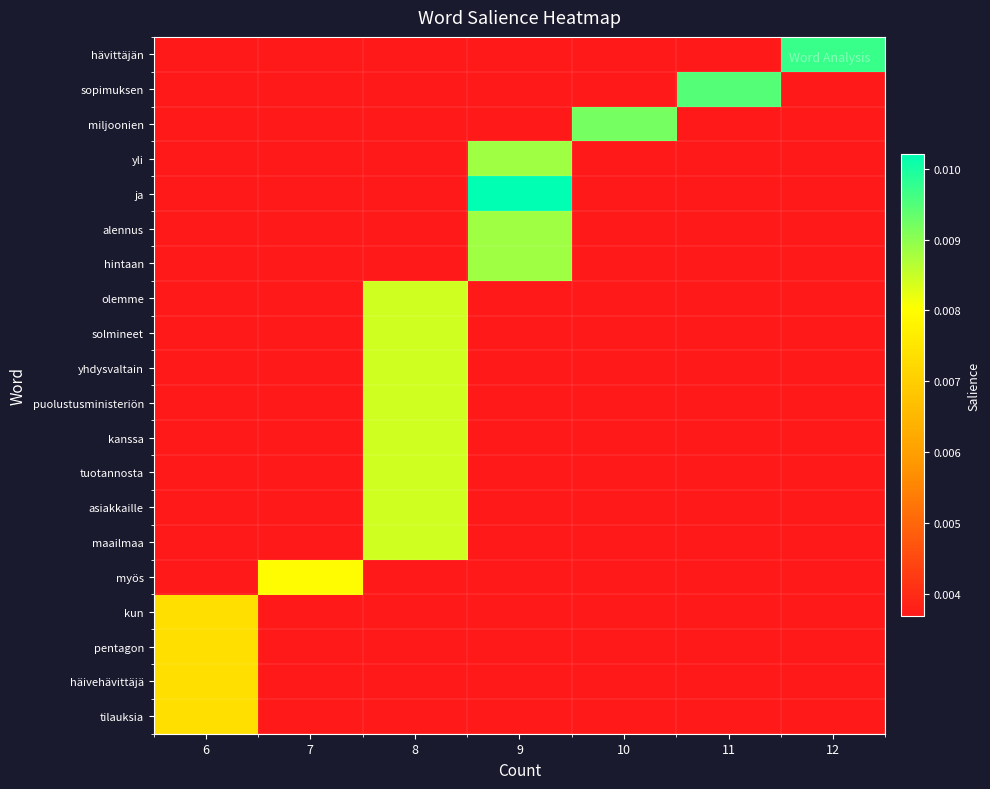

Reading left to right, list all the values displayed in this chart.

hävittäjän: 6=0.0	7=0.0	8=0.0	9=0.0	10=0.0	11=0.0	12=0.0
sopimuksen: 6=0.0	7=0.0	8=0.0	9=0.0	10=0.0	11=0.0	12=0.0
miljoonien: 6=0.0	7=0.0	8=0.0	9=0.0	10=0.0	11=0.0	12=0.0
yli: 6=0.0	7=0.0	8=0.0	9=0.0	10=0.0	11=0.0	12=0.0
ja: 6=0.0	7=0.0	8=0.0	9=0.0	10=0.0	11=0.0	12=0.0
alennus: 6=0.0	7=0.0	8=0.0	9=0.0	10=0.0	11=0.0	12=0.0
hintaan: 6=0.0	7=0.0	8=0.0	9=0.0	10=0.0	11=0.0	12=0.0
olemme: 6=0.0	7=0.0	8=0.0	9=0.0	10=0.0	11=0.0	12=0.0
solmineet: 6=0.0	7=0.0	8=0.0	9=0.0	10=0.0	11=0.0	12=0.0
yhdysvaltain: 6=0.0	7=0.0	8=0.0	9=0.0	10=0.0	11=0.0	12=0.0
puolustusministeriön: 6=0.0	7=0.0	8=0.0	9=0.0	10=0.0	11=0.0	12=0.0
kanssa: 6=0.0	7=0.0	8=0.0	9=0.0	10=0.0	11=0.0	12=0.0
tuotannosta: 6=0.0	7=0.0	8=0.0	9=0.0	10=0.0	11=0.0	12=0.0
asiakkaille: 6=0.0	7=0.0	8=0.0	9=0.0	10=0.0	11=0.0	12=0.0
maailmaa: 6=0.0	7=0.0	8=0.0	9=0.0	10=0.0	11=0.0	12=0.0
myös: 6=0.0	7=0.0	8=0.0	9=0.0	10=0.0	11=0.0	12=0.0
kun: 6=0.0	7=0.0	8=0.0	9=0.0	10=0.0	11=0.0	12=0.0
pentagon: 6=0.0	7=0.0	8=0.0	9=0.0	10=0.0	11=0.0	12=0.0
häivehävittäjä: 6=0.0	7=0.0	8=0.0	9=0.0	10=0.0	11=0.0	12=0.0
tilauksia: 6=0.0	7=0.0	8=0.0	9=0.0	10=0.0	11=0.0	12=0.0